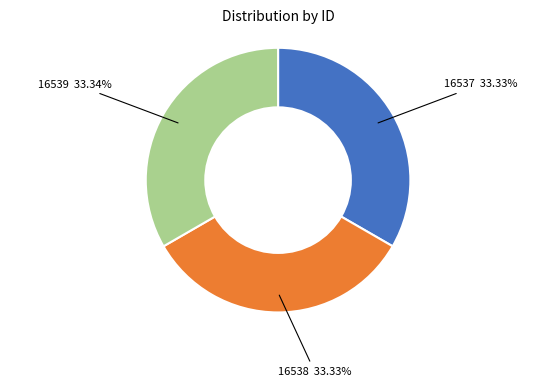

What is the ratio of the value at 16538 to the value at 16539?

1.0